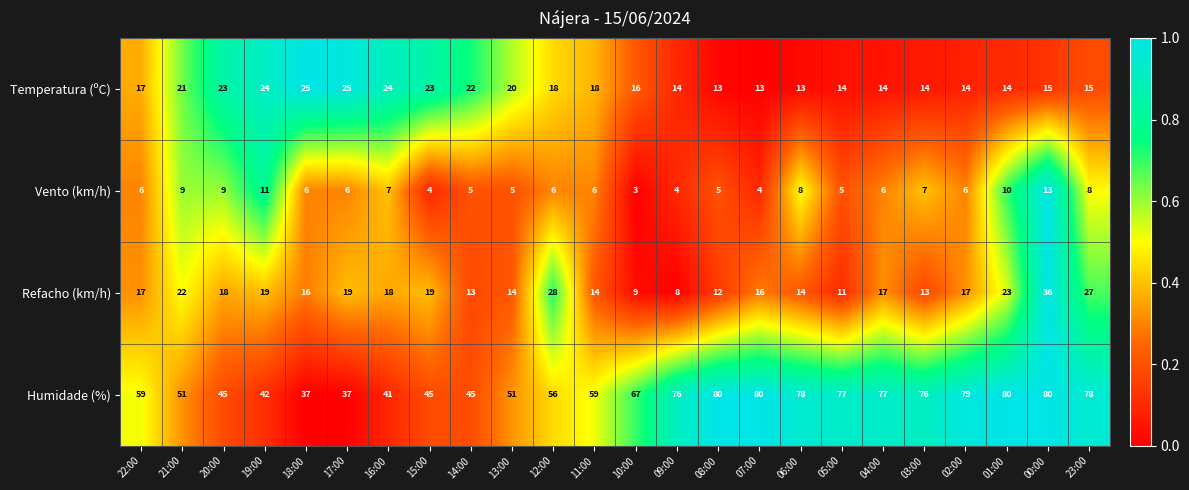

What is the difference between the maximum and minimum values in the Humidade (%) series?

43